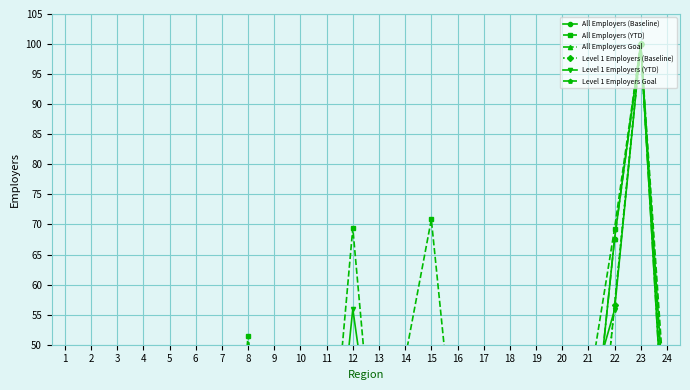

The All Employers (YTD) series shows 34.0 at 17. True or false?

False